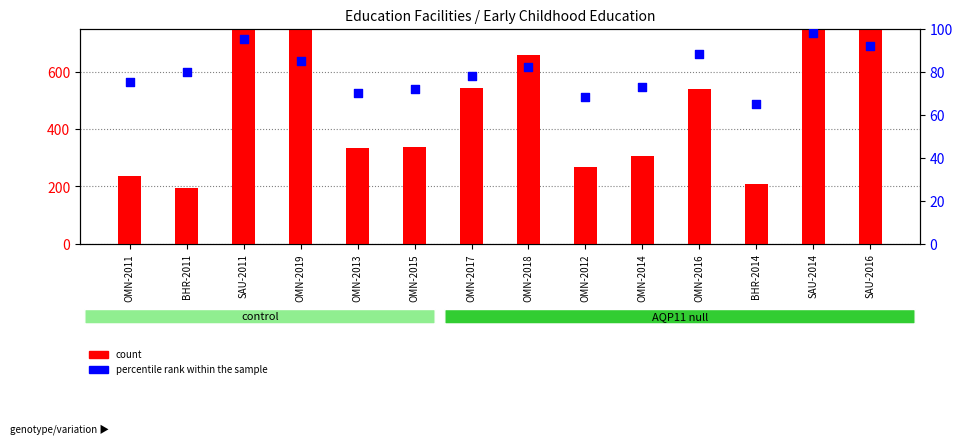

Which series has the largest total across all categories?

count